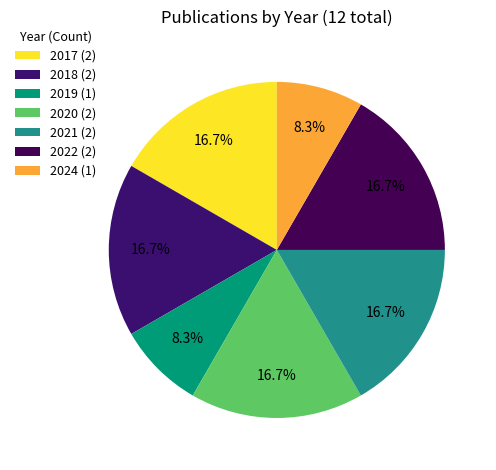

Is the sum of 2019 and 2020 greater than half?

No